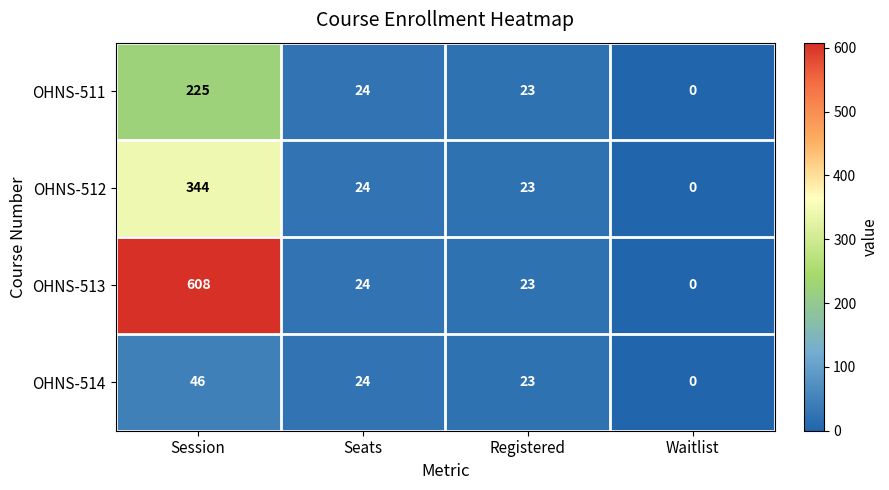

List the labels in order of OHNS-511 value, largest first.

Session, Seats, Registered, Waitlist